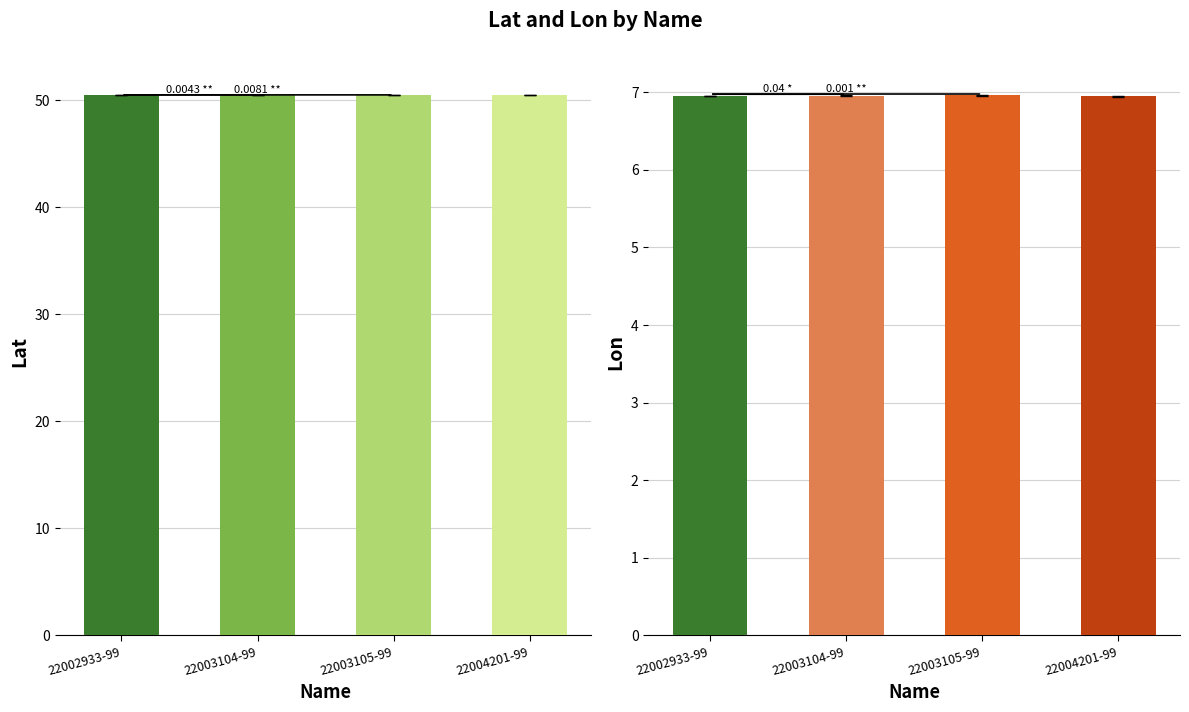

Where is Lat nearest to the value 50?

22004201-99